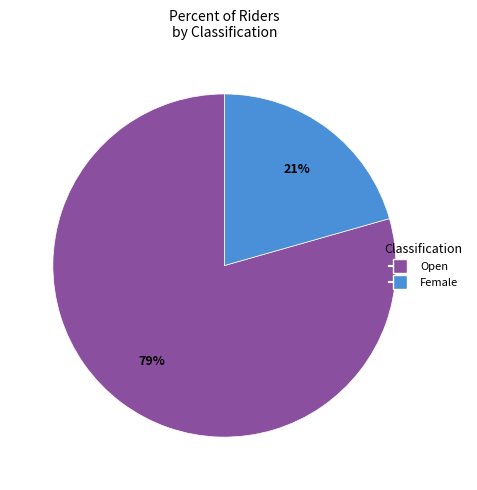

Do Open and Female together represent more than half of the pie?

Yes